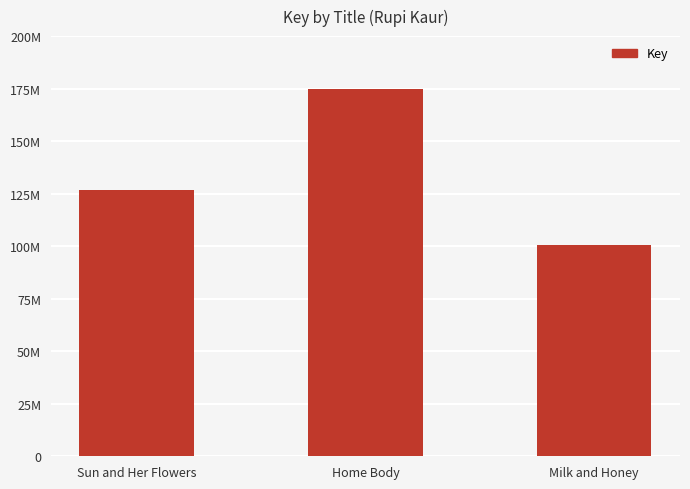

What is the value of the 2nd bar from the left?

175033704